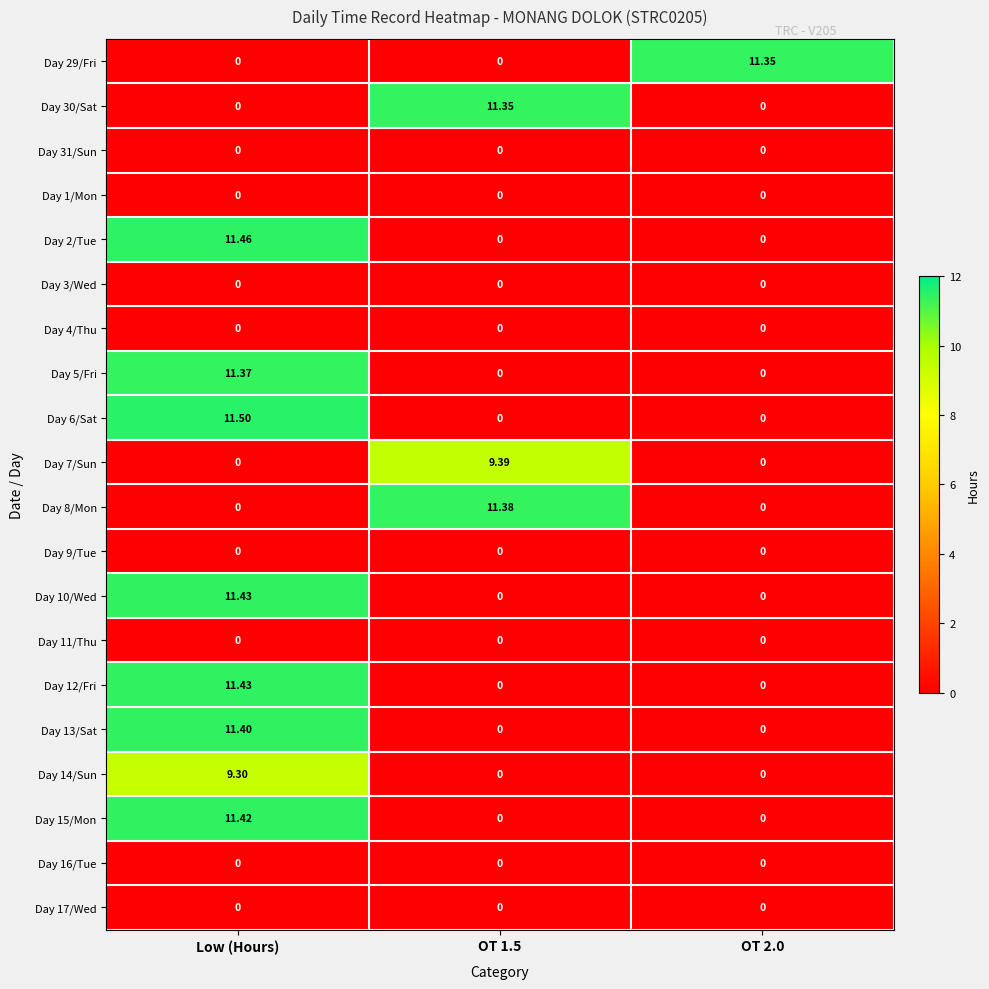

What is the spread (max minus min) of values at OT 1.5?

11.4